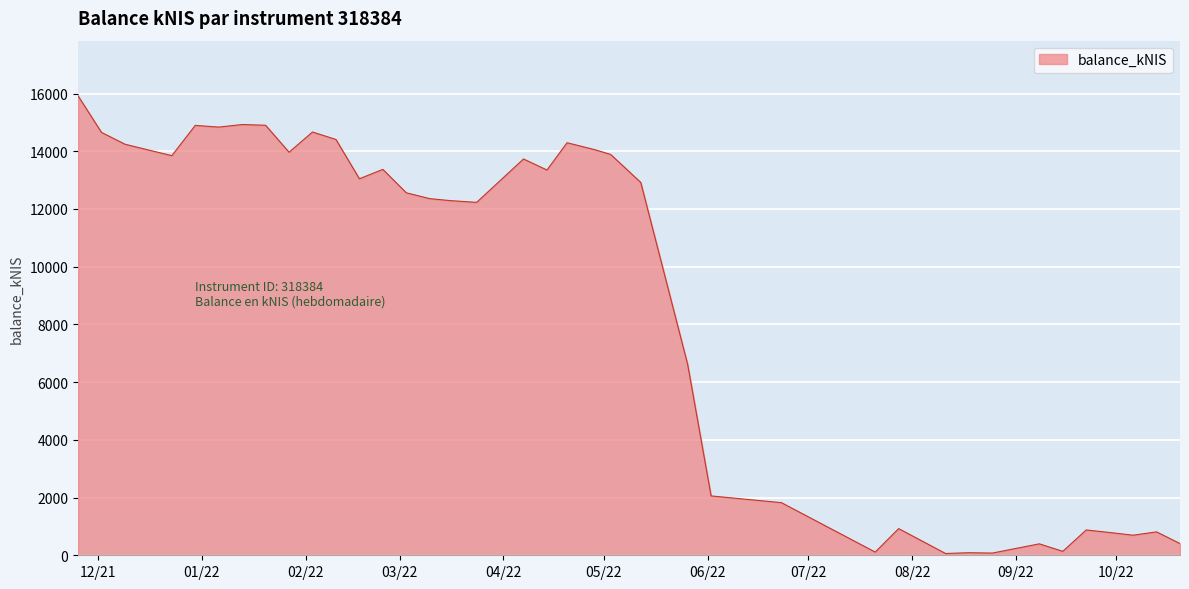

What is the greatest value displayed?

15921.8